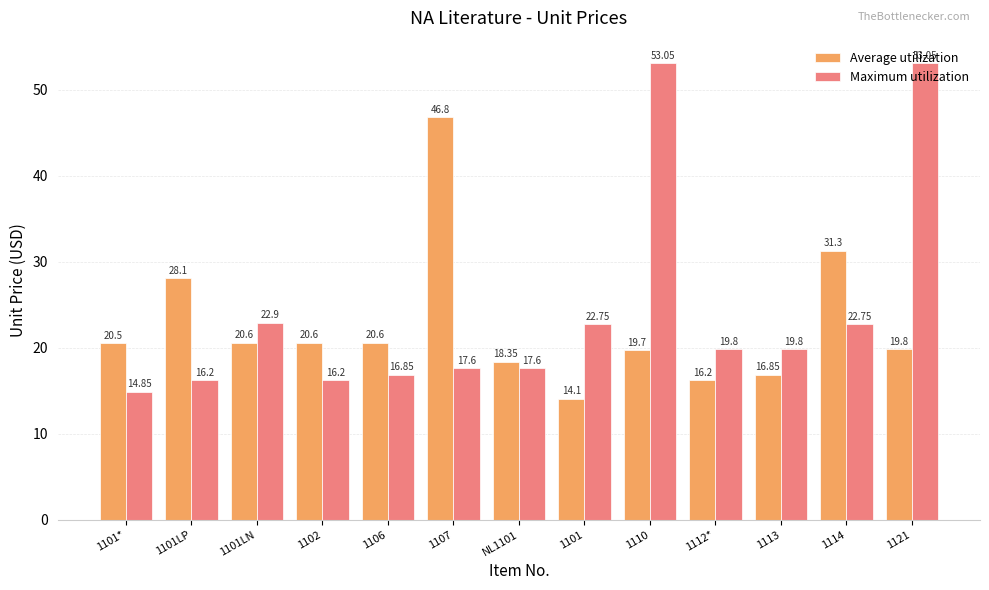

Which series changed the most between 1101* and 1102?

Maximum utilization